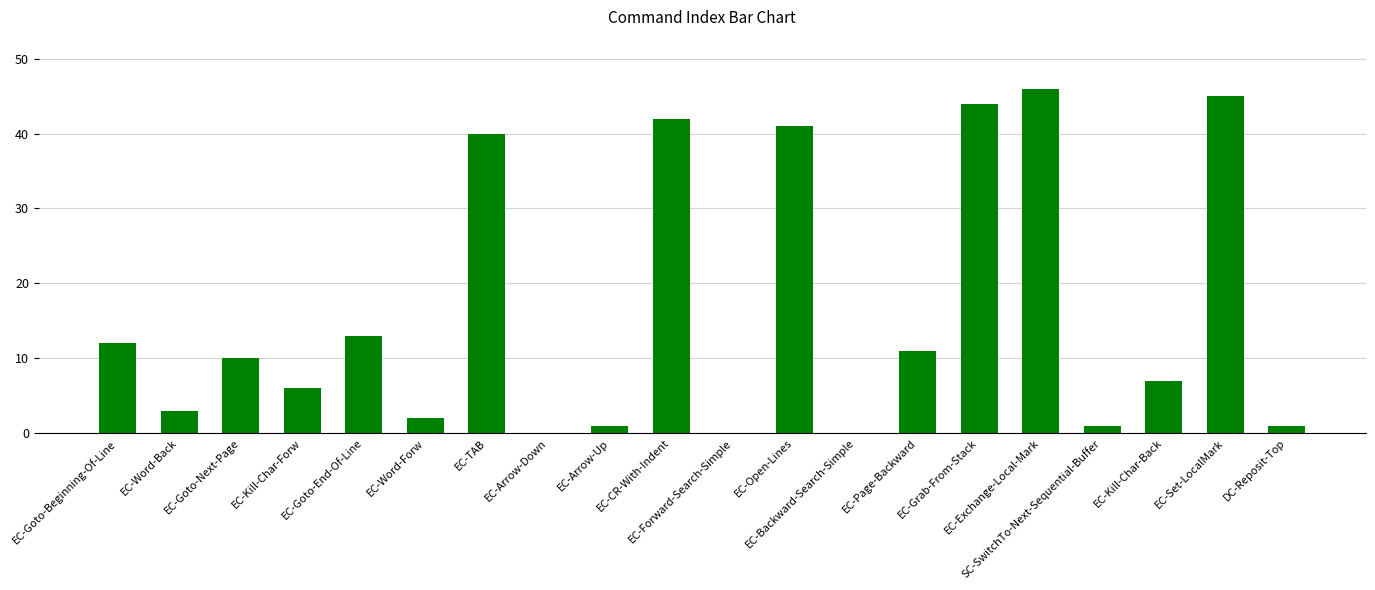

What is the difference between the values at EC-Grab-From-Stack and EC-Arrow-Down?

44